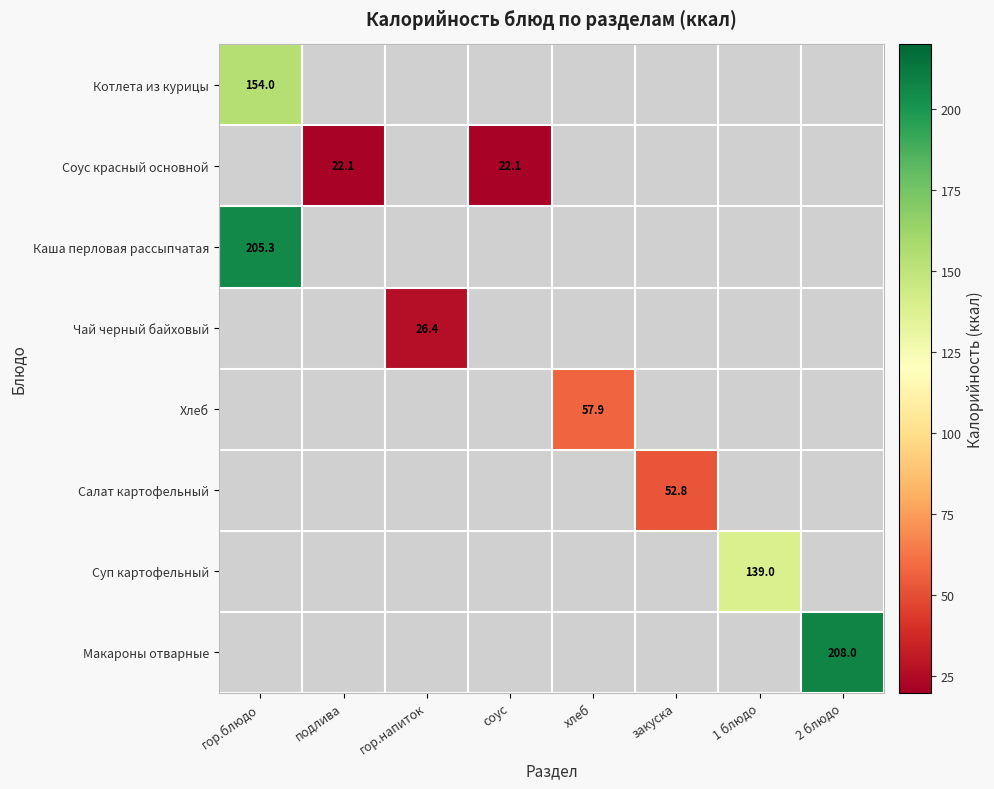

How many distinct data groups are displayed?

8